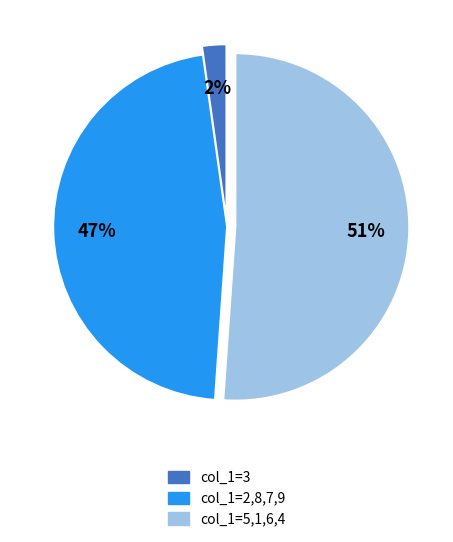

To the nearest percent, what is the average slice percentage?

33%